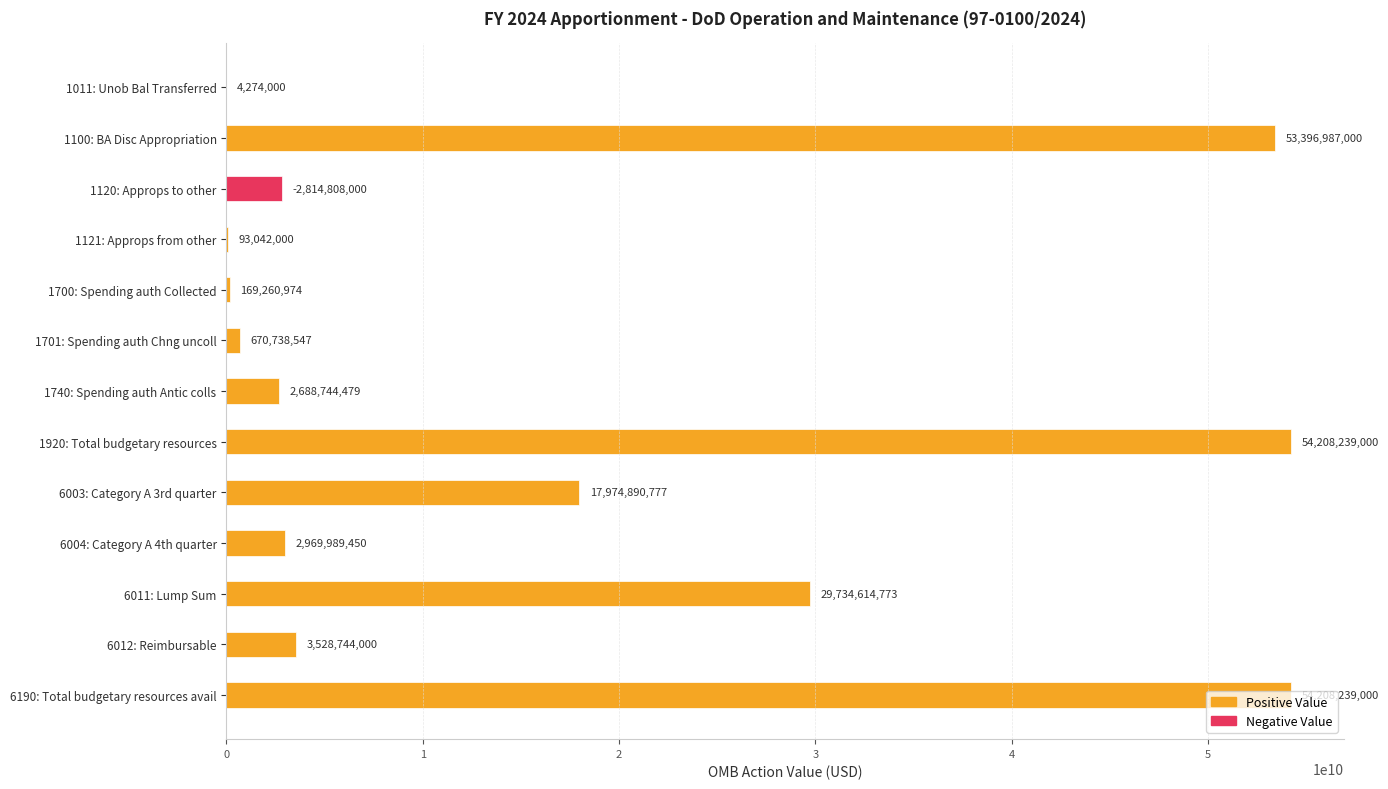

Which has a higher value, 6012: Reimbursable or 6003: Category A 3rd quarter?

6003: Category A 3rd quarter